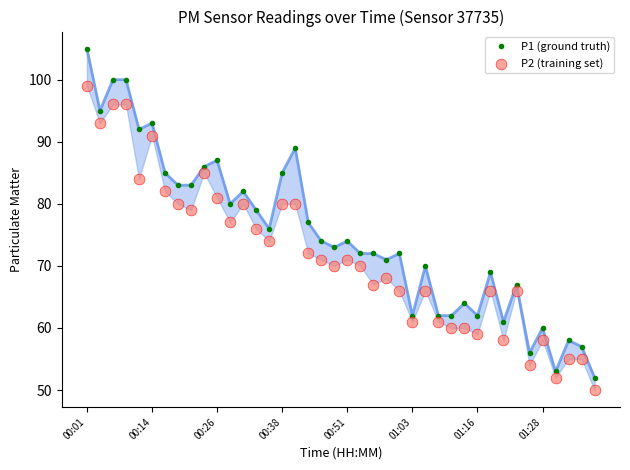

What are all the series names shown in the legend?

P1 (ground truth), P2 (training set)